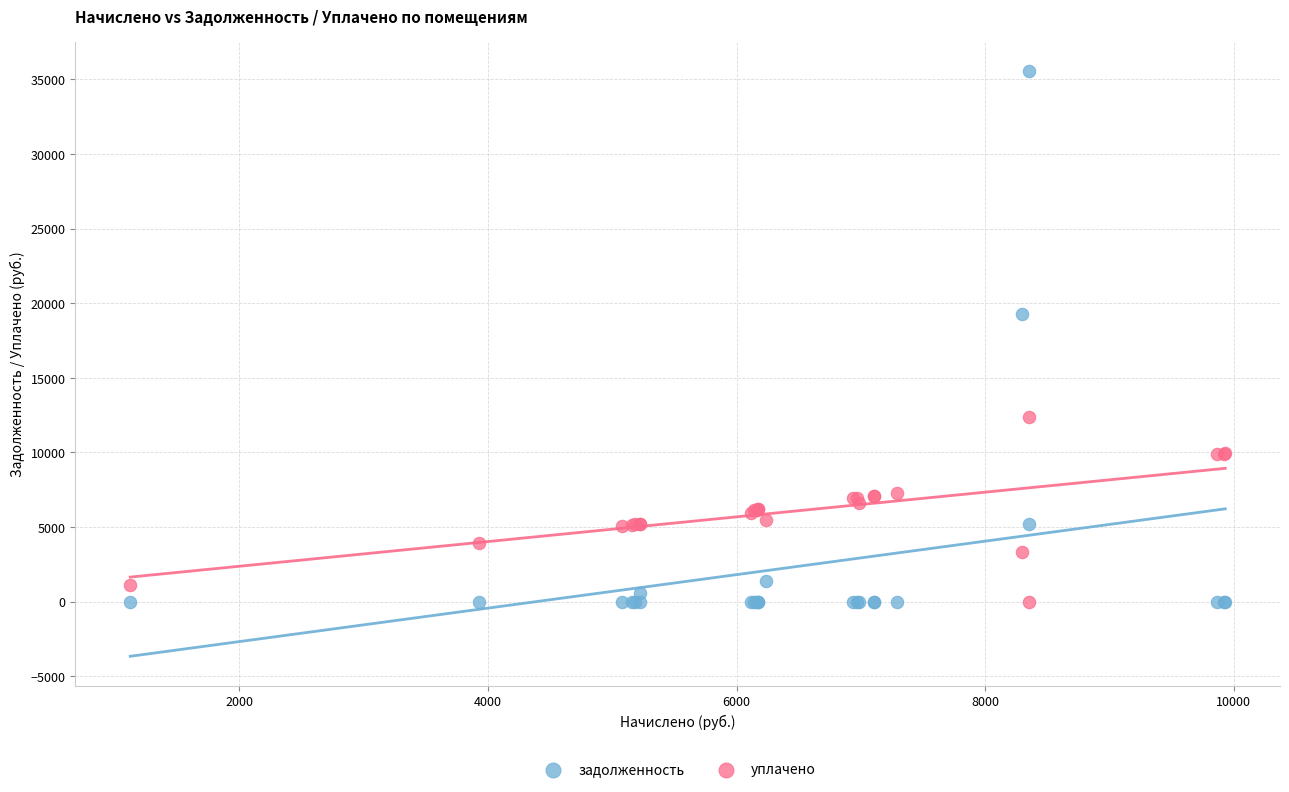

In the задолженность series, what Y value is closest to 17781?

19299.6